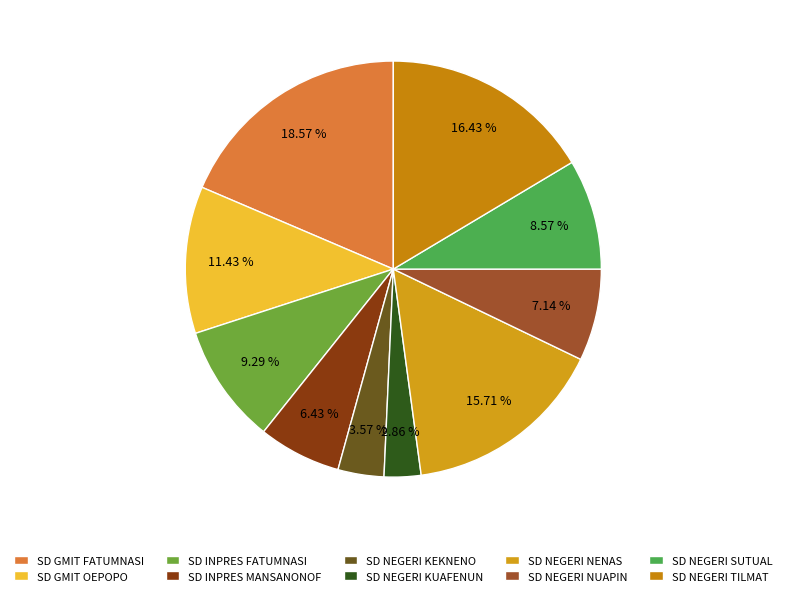

Is SD INPRES MANSANONOF the majority of the pie?

No